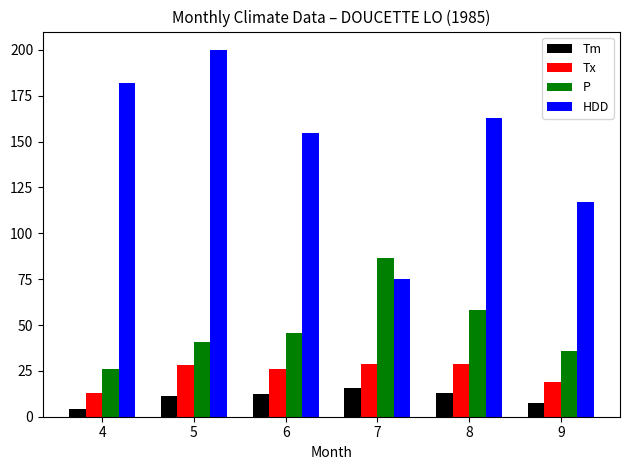

Which series has the largest total across all categories?

HDD